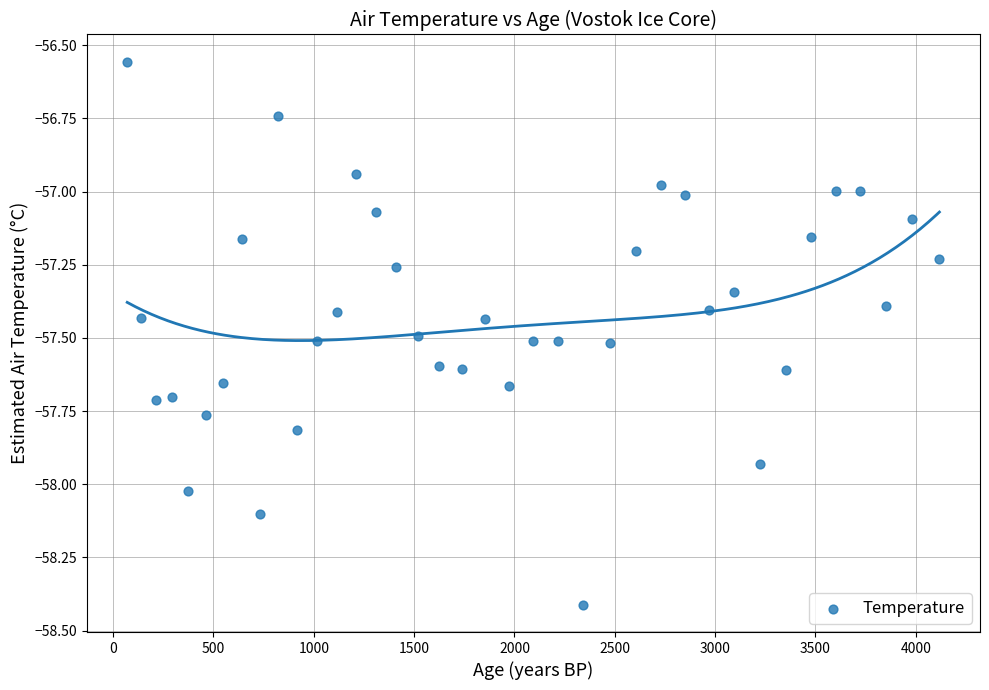

What is the range of X values (max minus min)?

4047.6